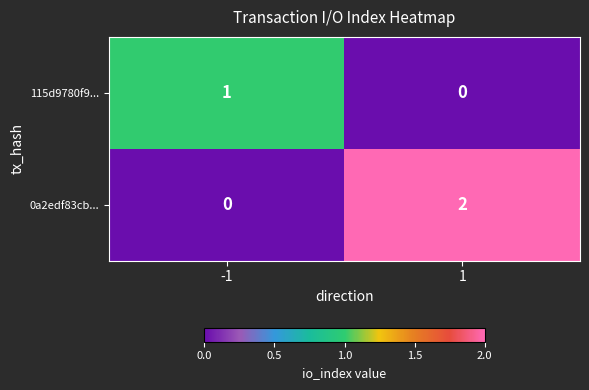

Which category has the highest value across all series?

1